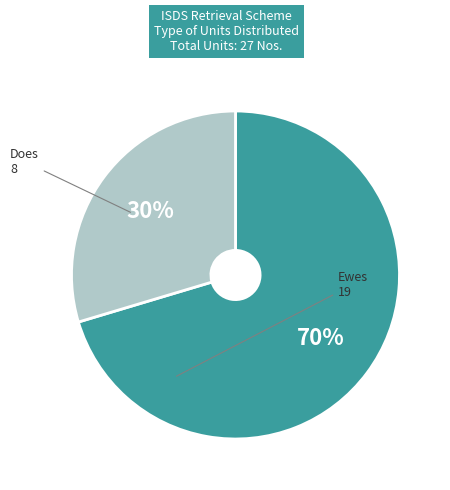

Do Ewes and Does together represent more than half of the pie?

Yes